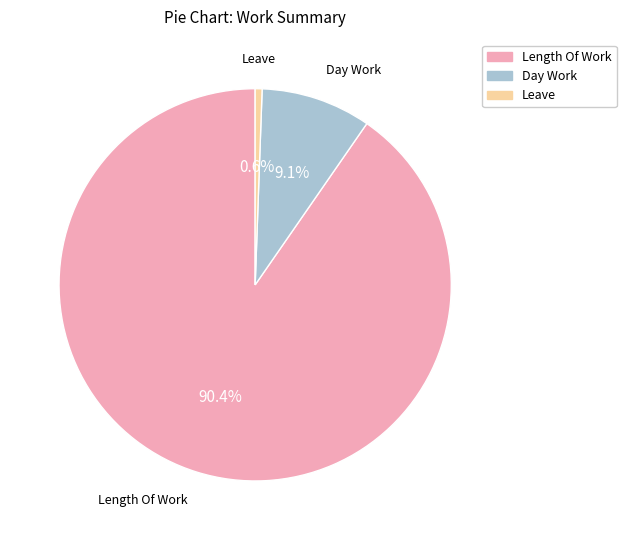

How many slices are in this pie chart?

3